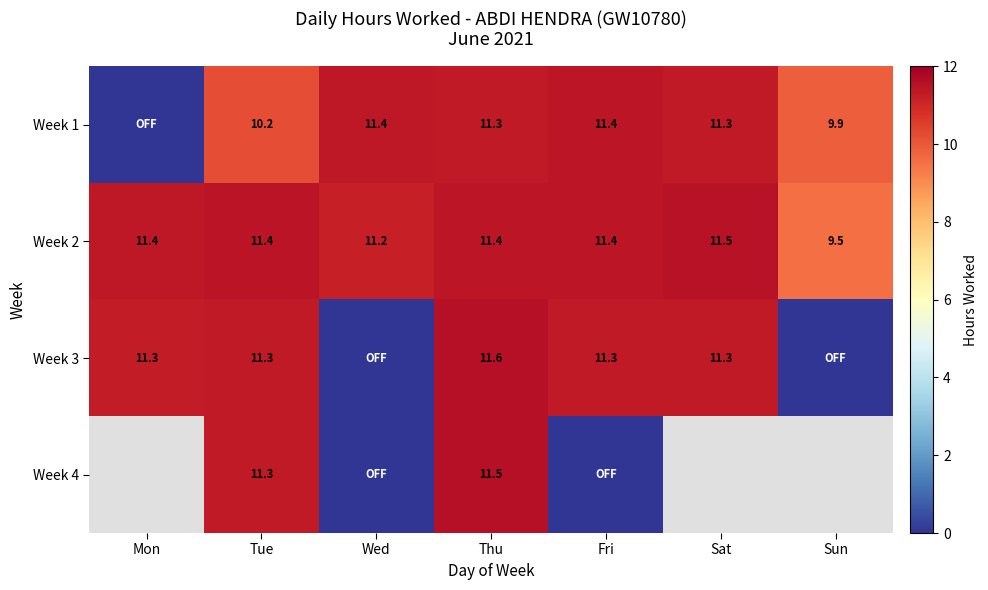

The Week 2 series shows 19.0 at Wed. True or false?

False